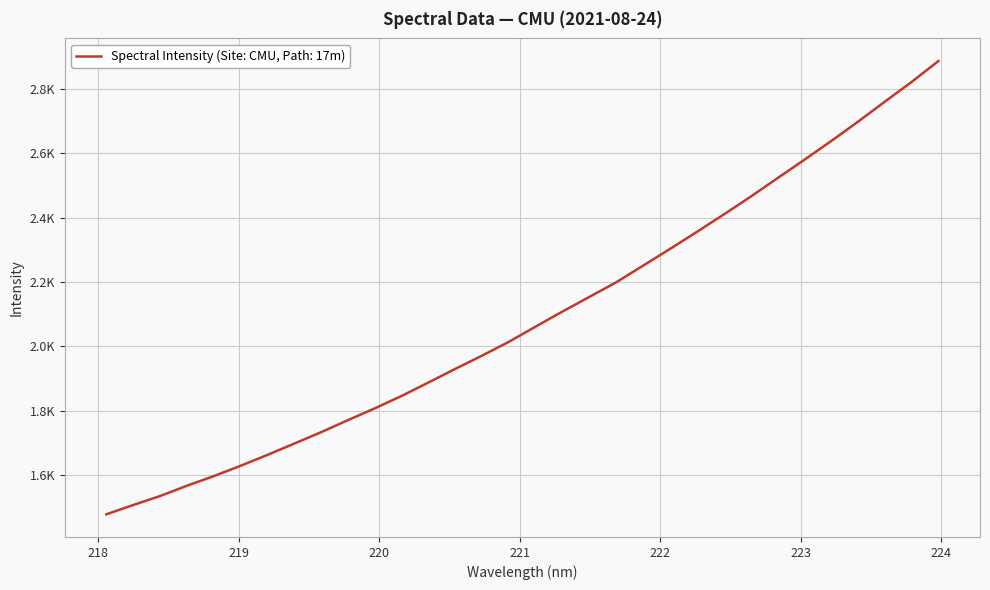

Rank the categories by value from lowest to highest.

218.0596, 218.2508, 218.442, 218.6332, 218.8244, 219.0156, 219.2067, 219.3979, 219.589, 219.7801, 219.9712, 220.1623, 220.3533, 220.5444, 220.7354, 220.9264, 221.1174, 221.3083, 221.4993, 221.6902, 221.8812, 222.0721, 222.263, 222.4538, 222.6447, 222.8355, 223.0264, 223.2172, 223.408, 223.5987, 223.7895, 223.9802